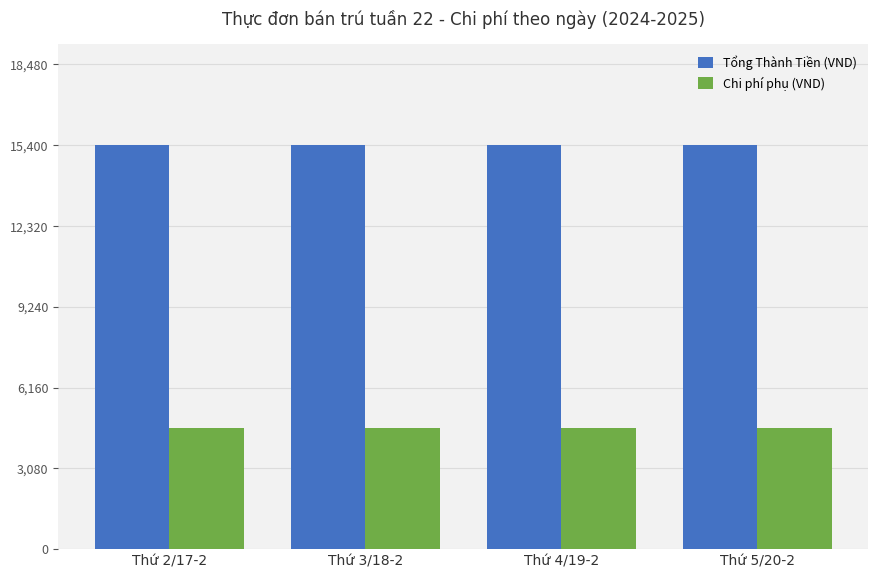

Which series has the largest range (max minus min)?

Tổng Thành Tiền (VND)